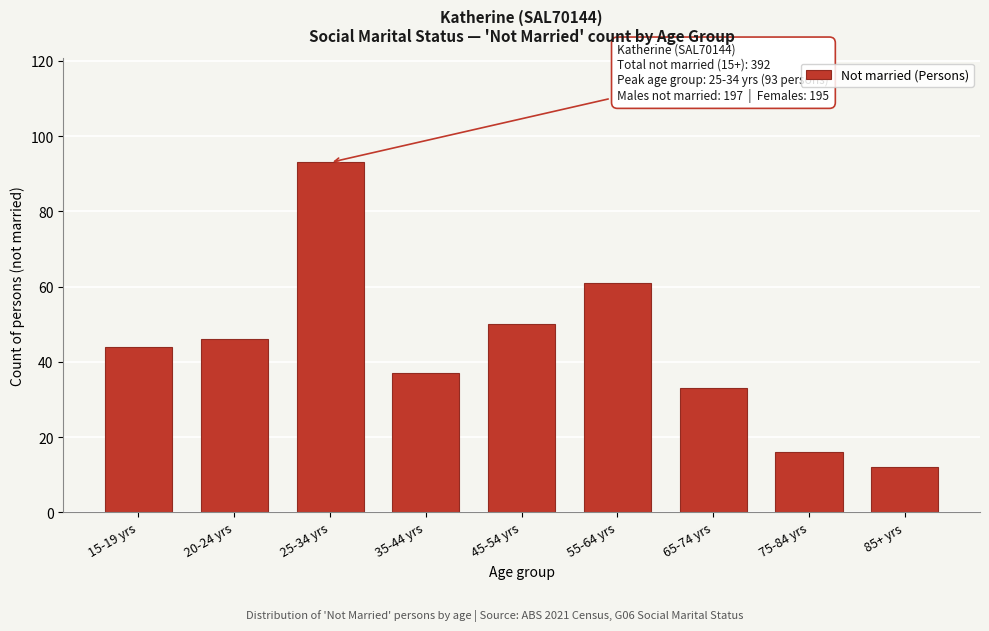

Reading right to left, transcribe all the data shown in this chart.

12	16	33	61	50	37	93	46	44